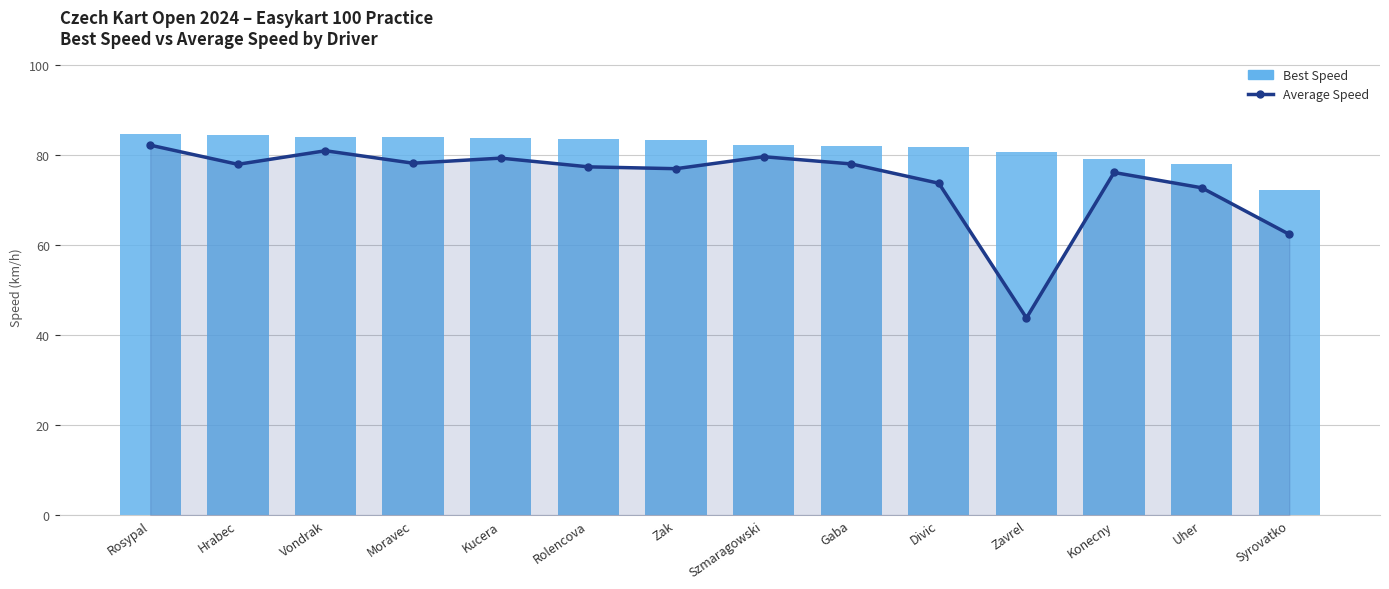

What is the minimum value for Best Speed?

72.3